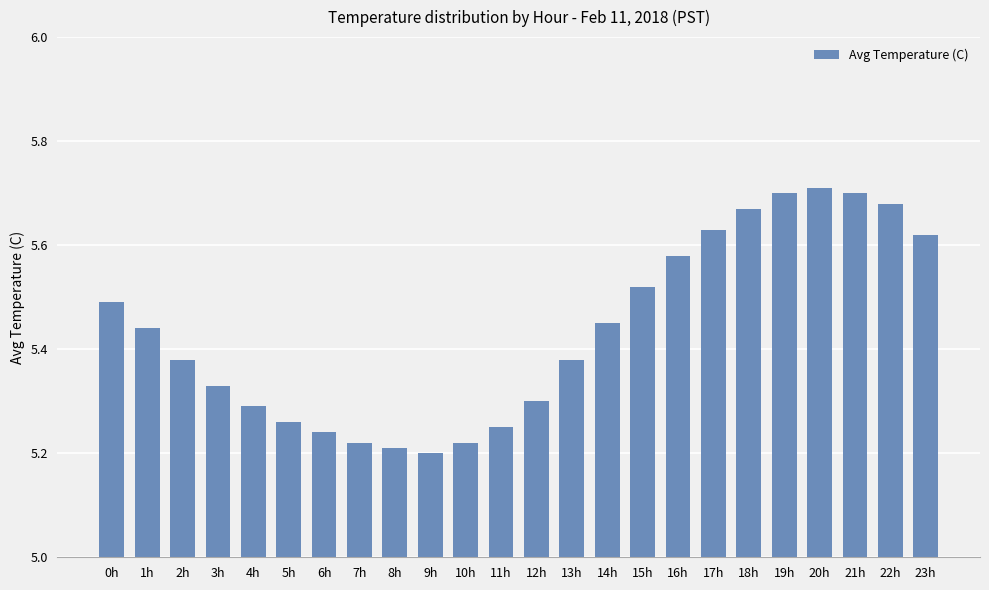

What is the ratio of the value at 14h to the value at 21h?

1.0